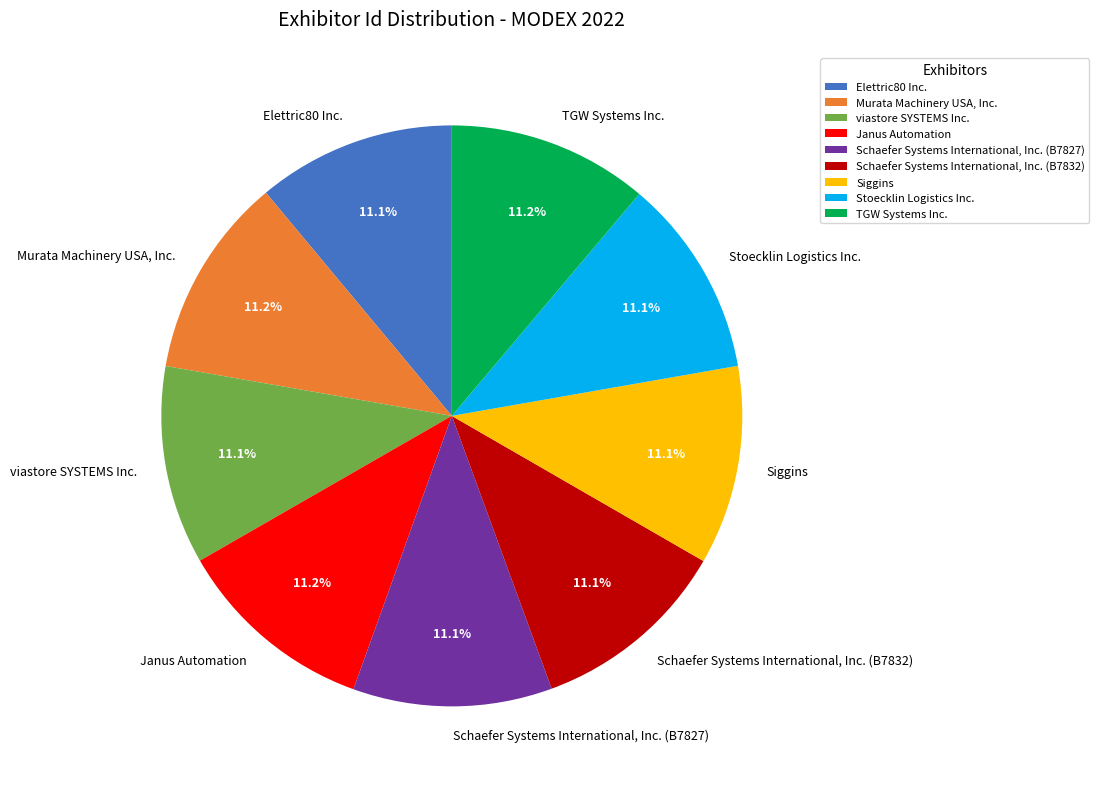

Is it true that Schaefer Systems International, Inc. (B7827) is 11% of the pie?

True